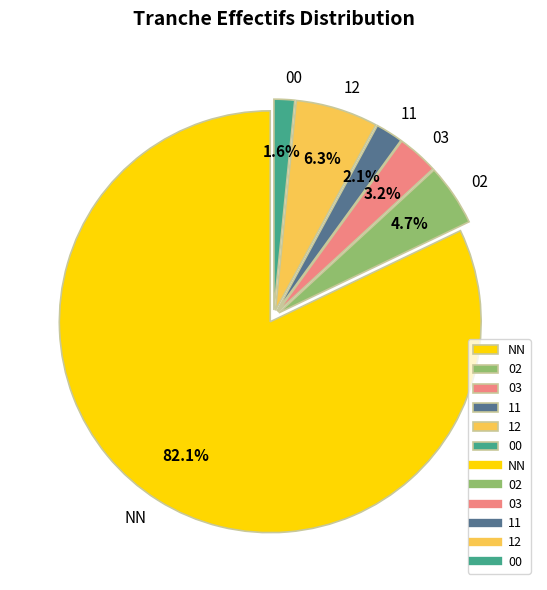

What percentage is the NN slice, to the nearest percent?

82%